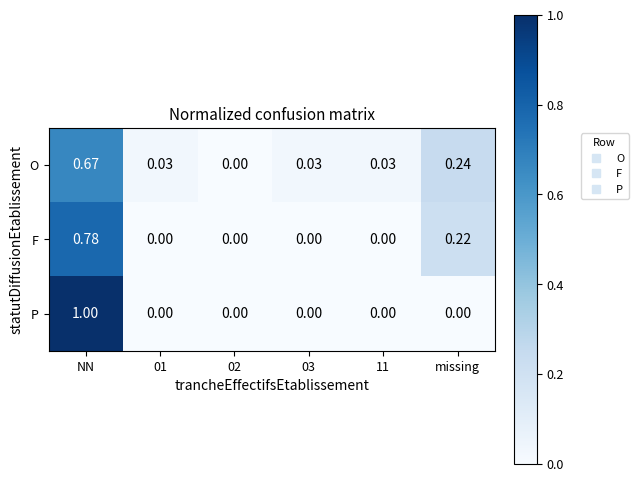

Between 03 and missing, which series saw the biggest shift?

F